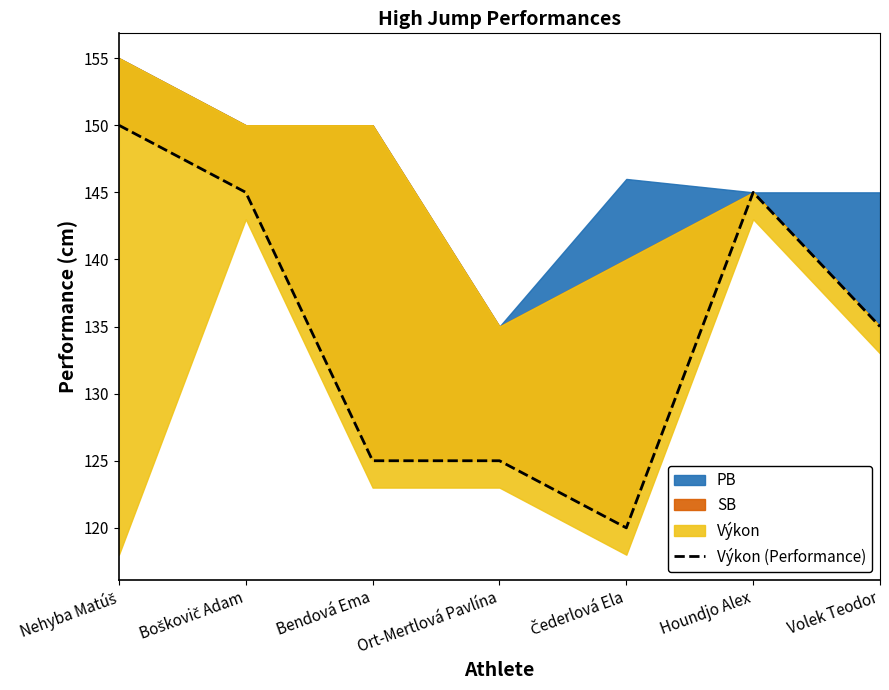

How many values are below 135?

3